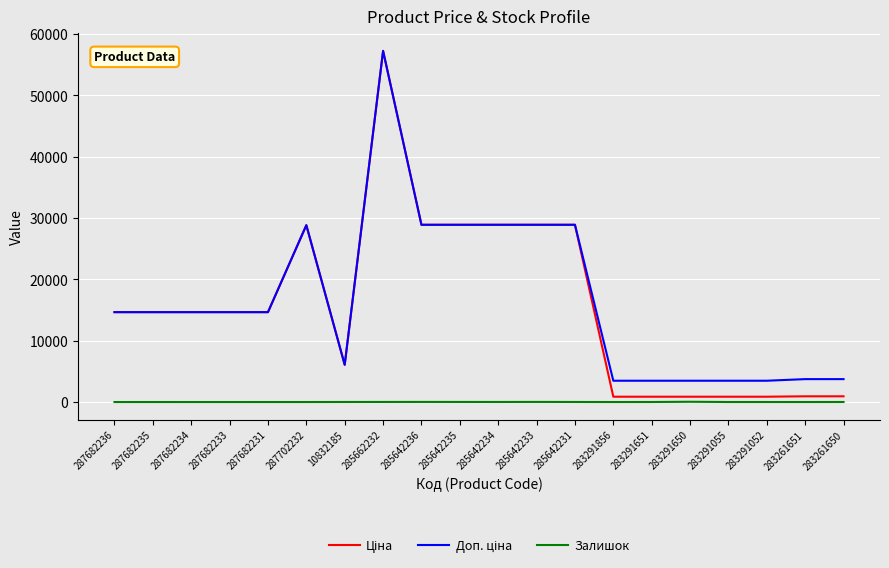

At which category is the sum across all series the highest?

285662232